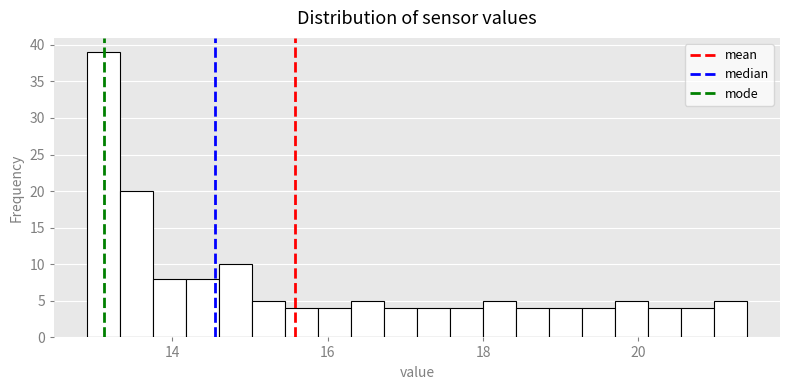

Read against the x-axis, roughly where is the centre of the tallest bar?

13.2